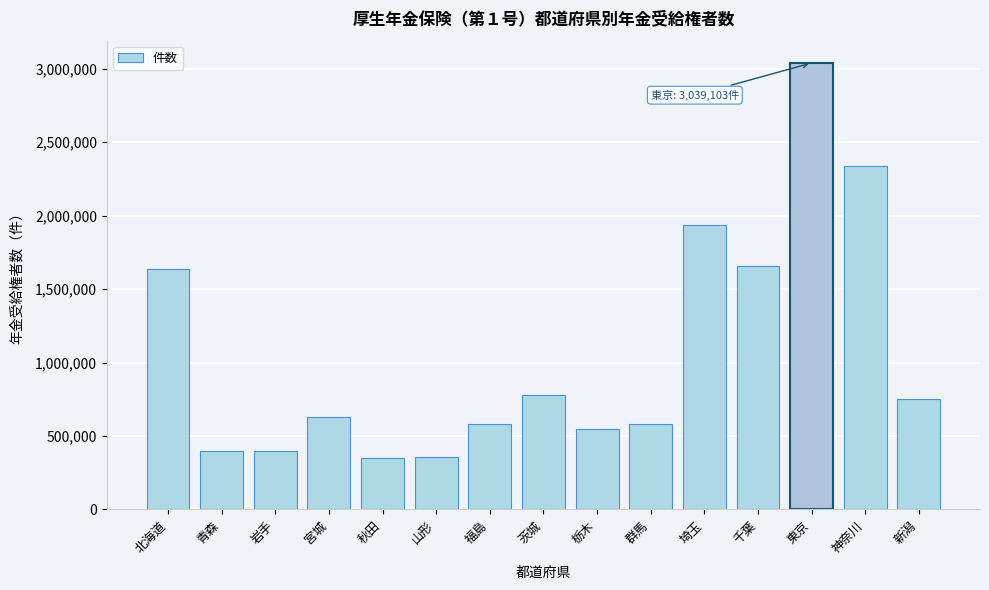

The value at 新潟 is 749725. True or false?

True